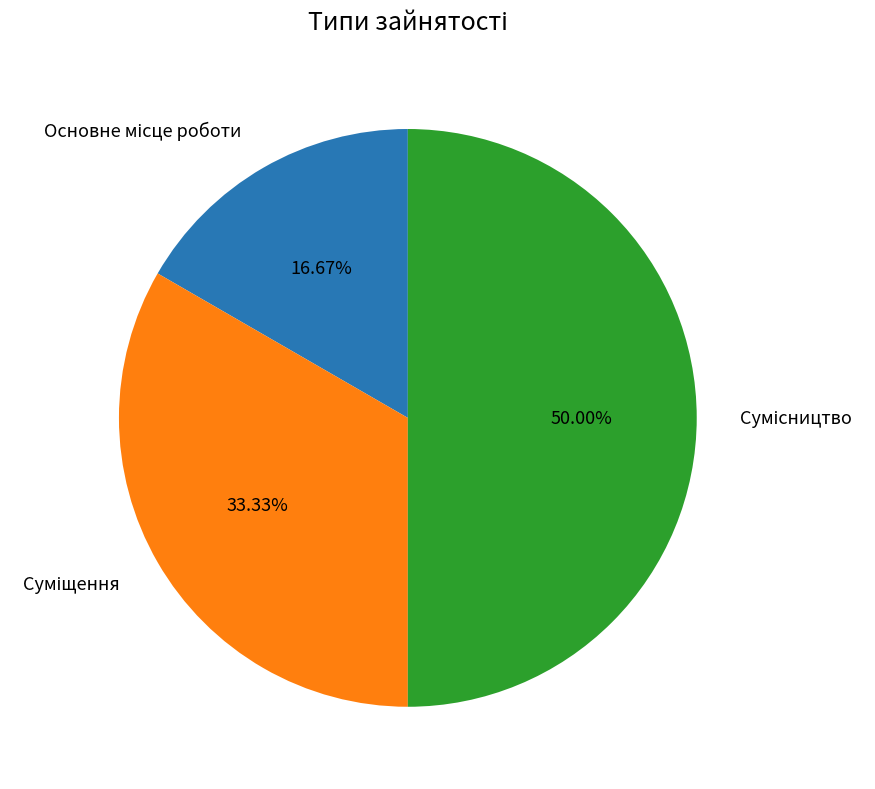

Count the number of slices in the pie.

3